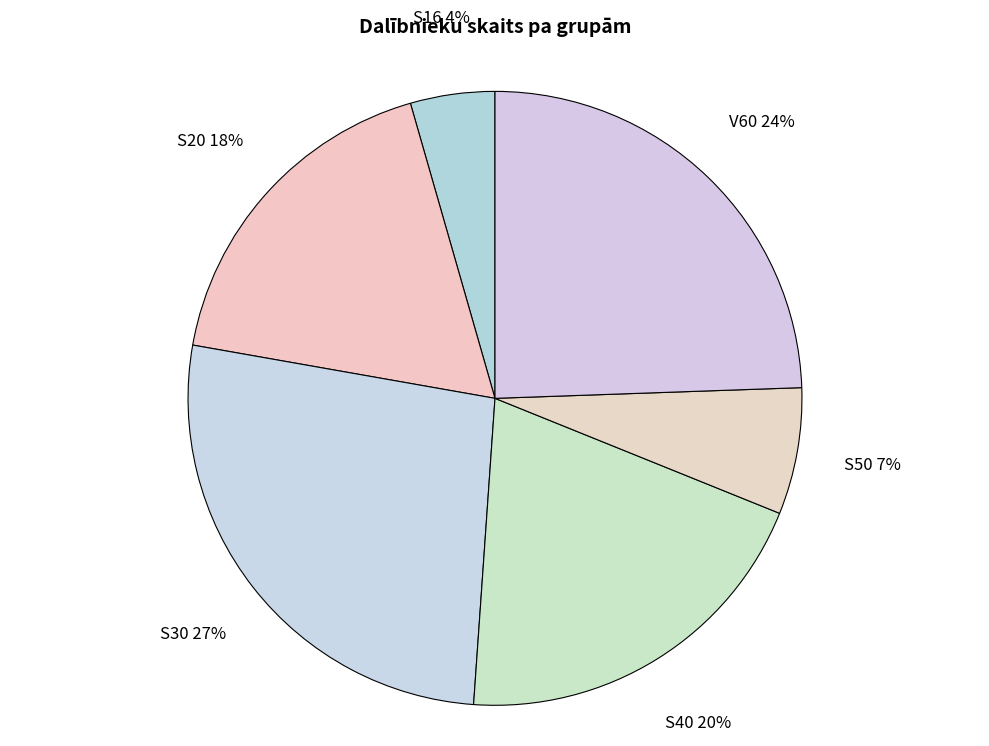

Which has a higher value, S30 or V60?

S30